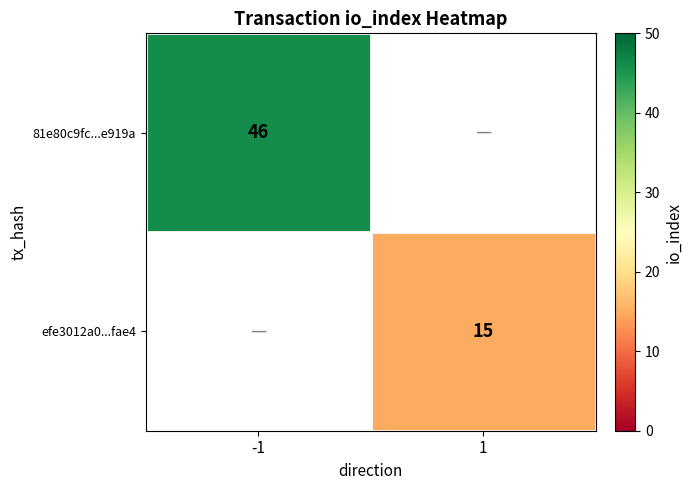

True or false: efe3012a0...fae4 has a value of 15 at 1.

True